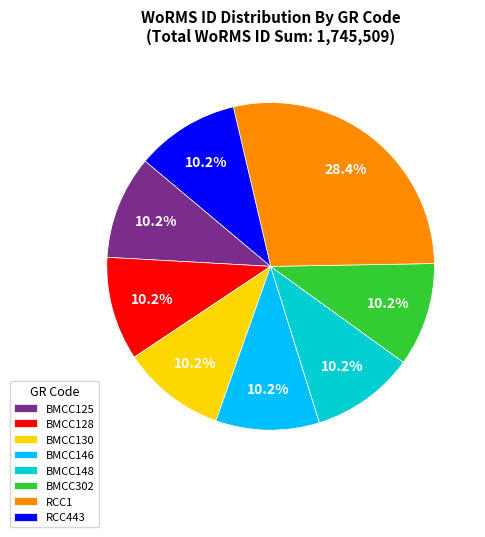

Does RCC1 account for over 50% of the chart?

No